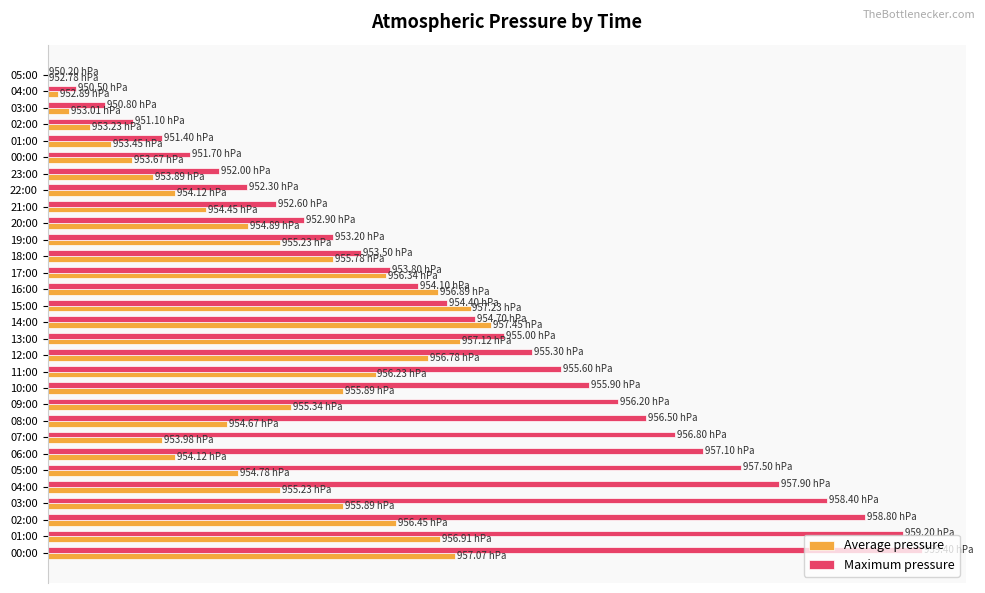

At how many categories does at least one series exceed 3?

19